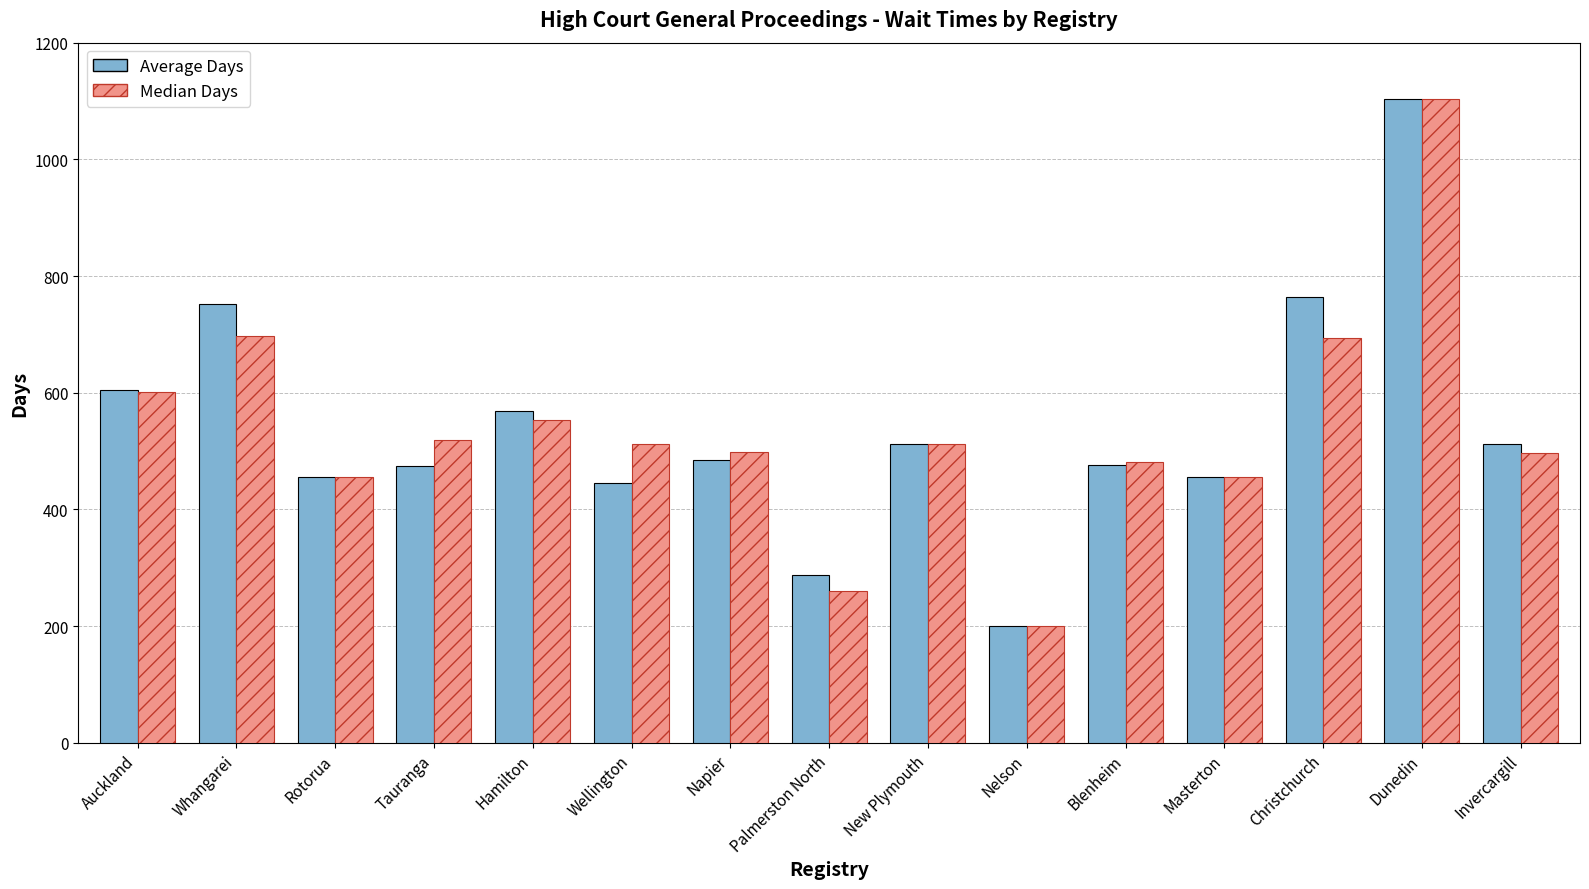

At Whangarei, list the series in order from smallest to largest.

Median Days, Average Days